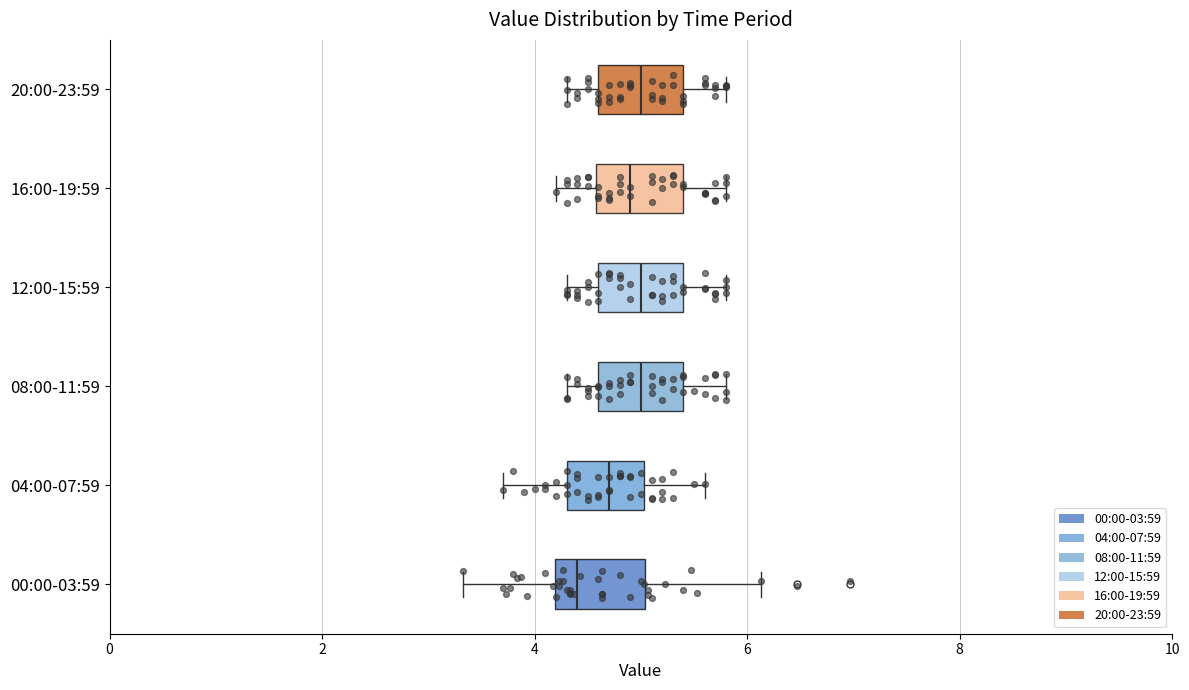

Which box's median line is the furthest to the left?

00:00-03:59